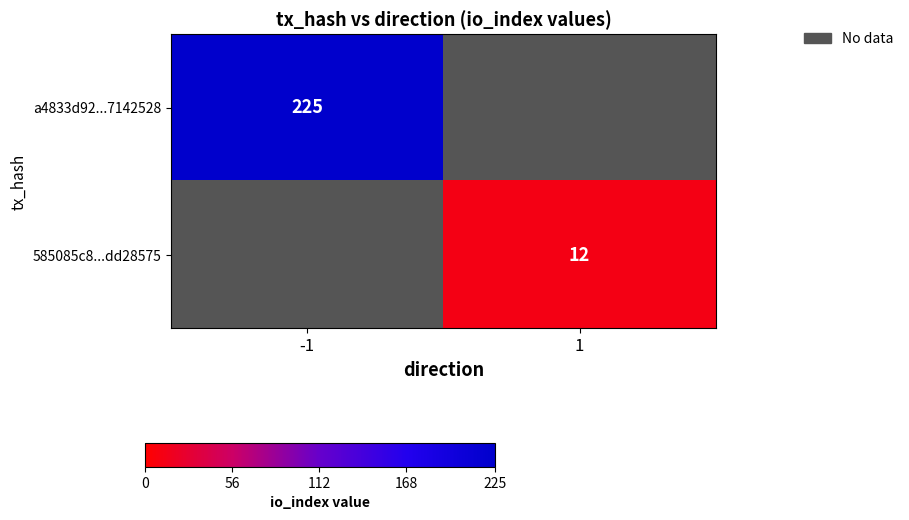

The 585085c8...dd28575 series shows 7 at 1. True or false?

False